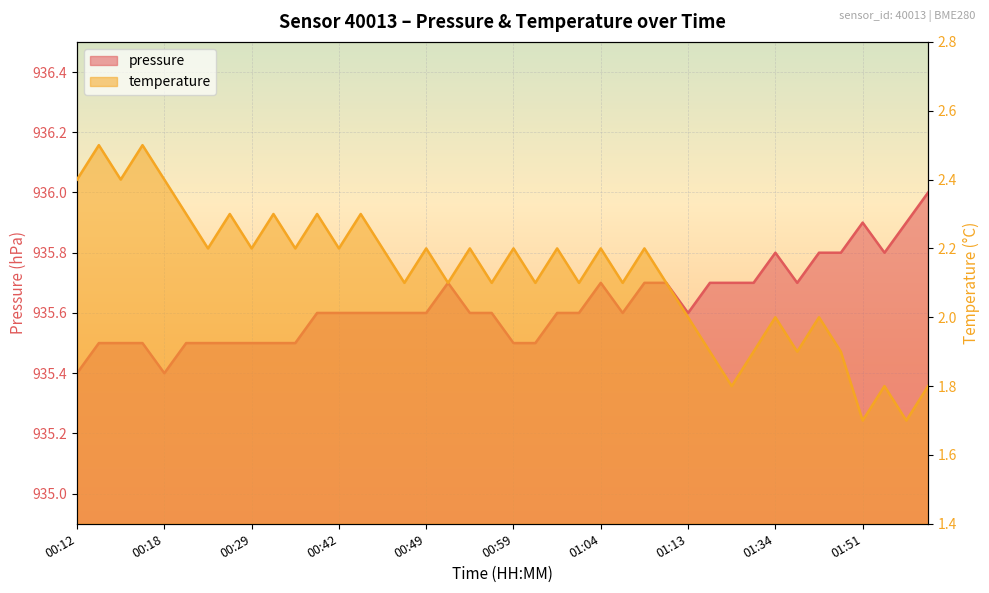

What is the difference between the pressure values at 02:04 and 00:56?

0.4